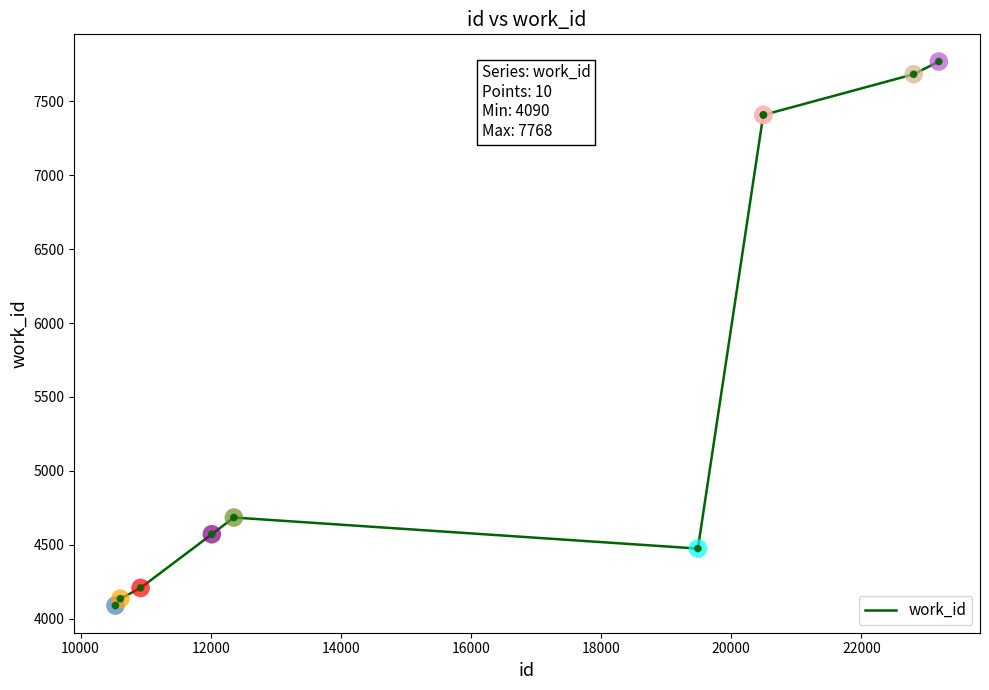

What is the minimum value shown in the chart?

4090